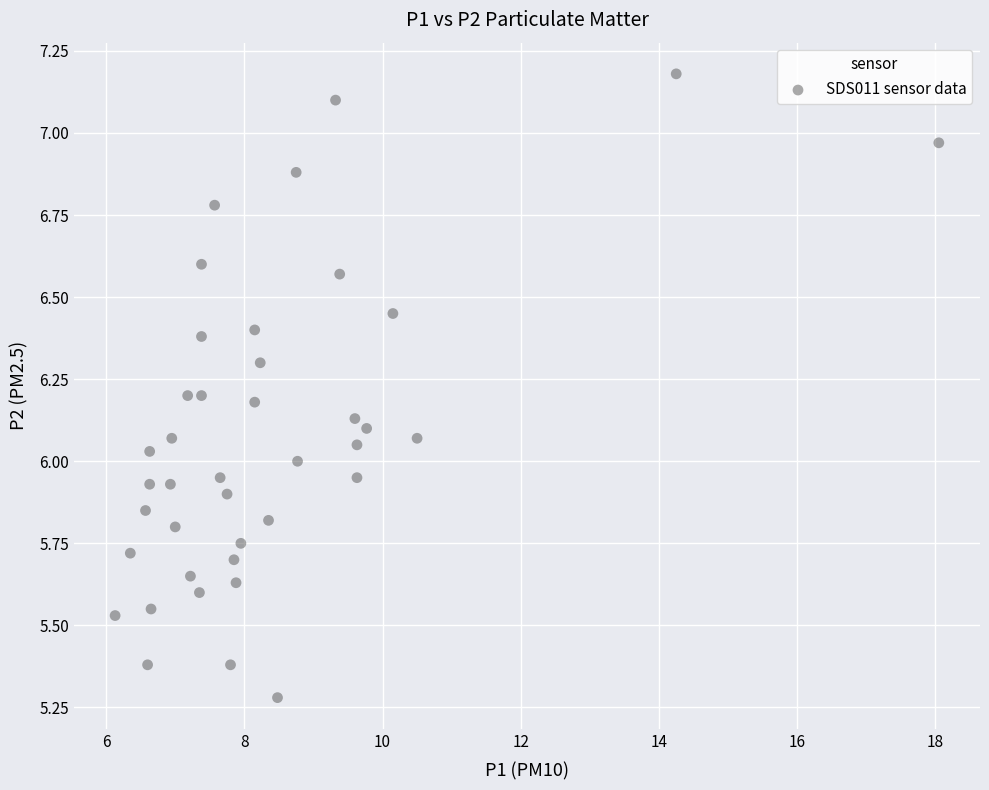

What is the range of Y values (max minus min)?

1.9